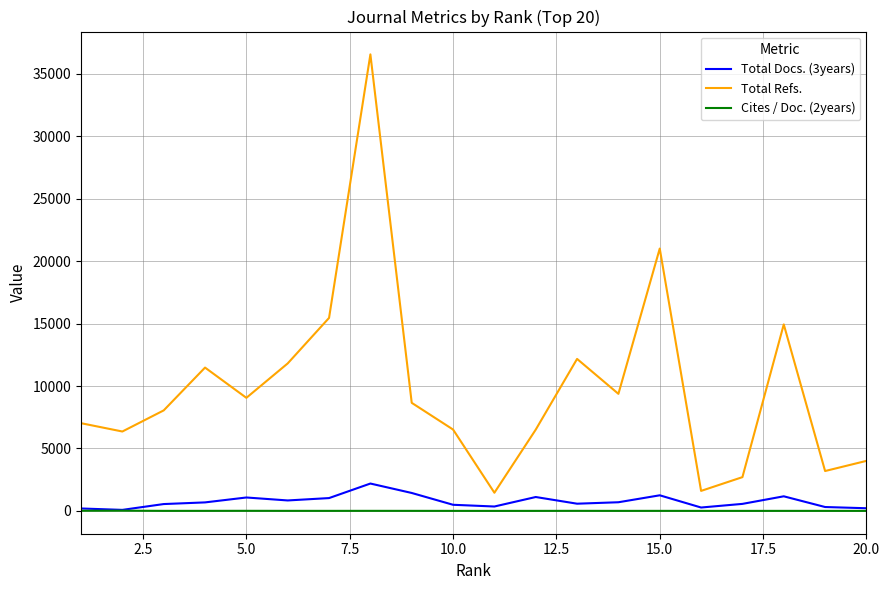

True or false: Total Refs. and Cites / Doc. (2years) intersect in this chart.

False